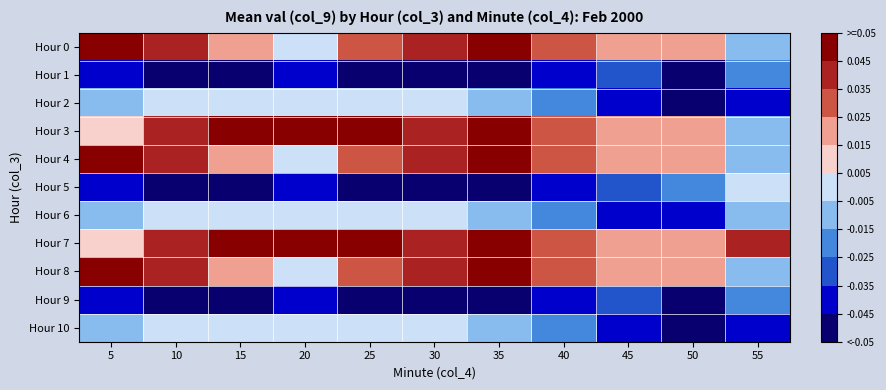

How many series are shown in this chart?

11